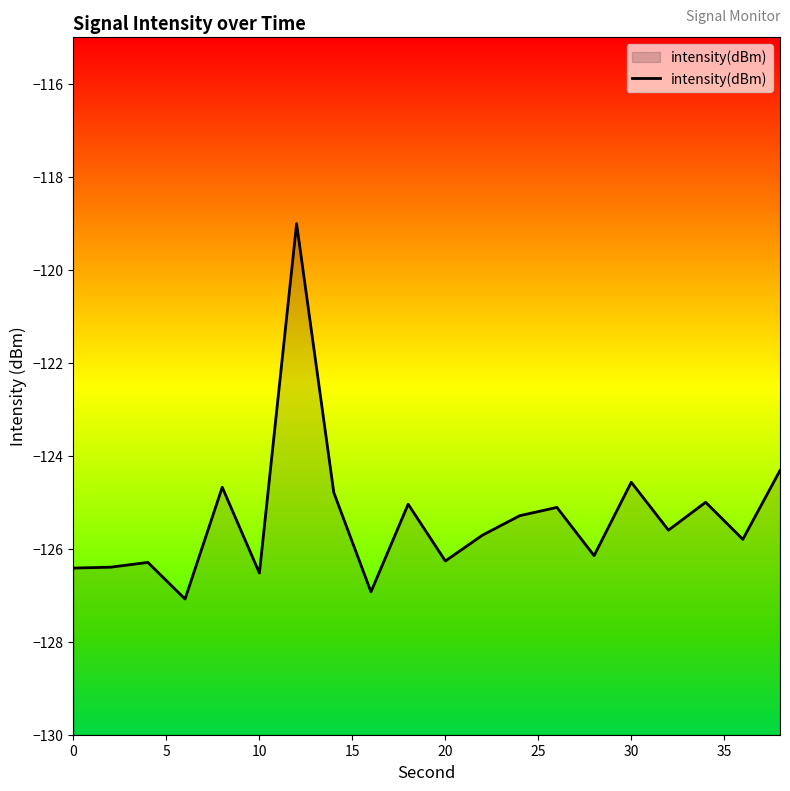

What is the smallest value displayed?

-127.1